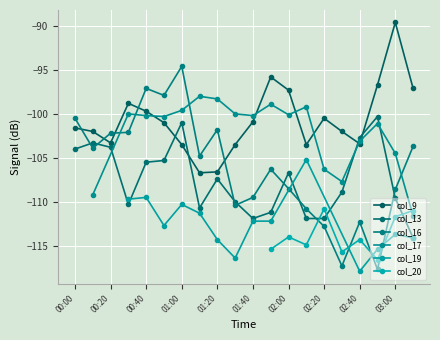

True or false: col_16 and col_9 intersect in this chart.

True